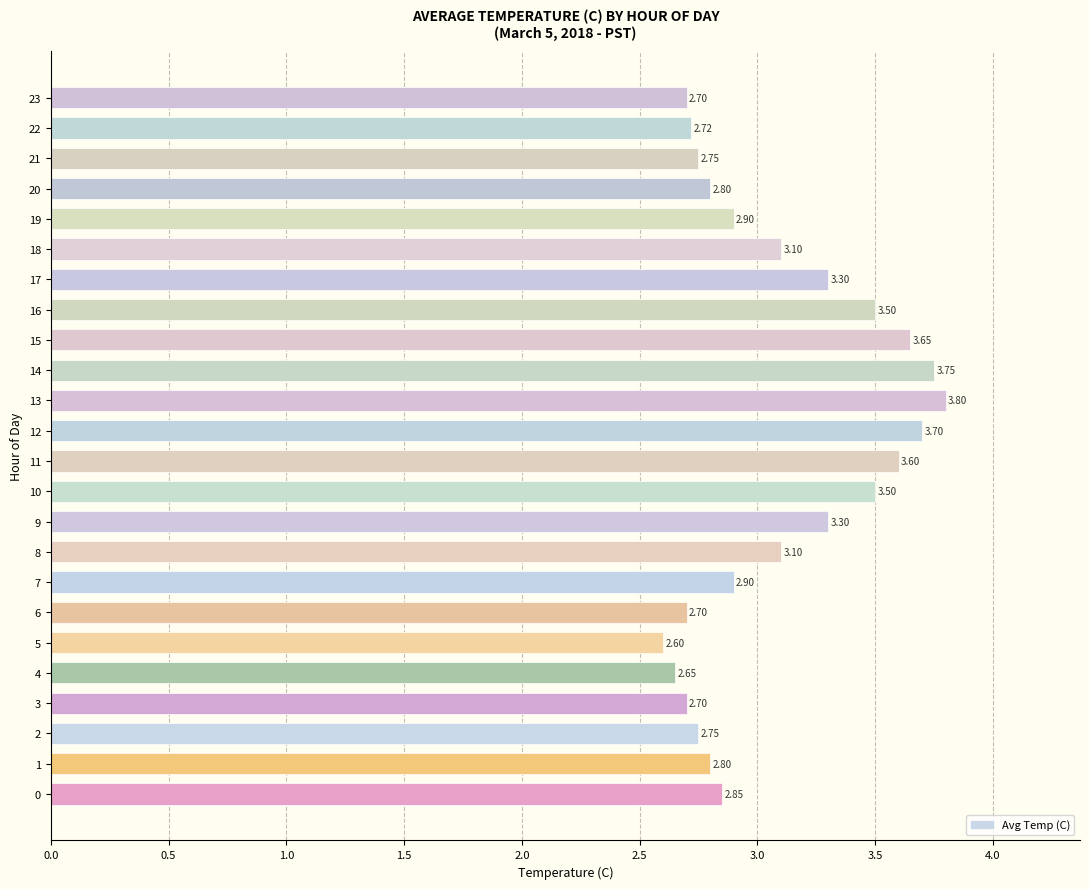

What is the average value?

3.1